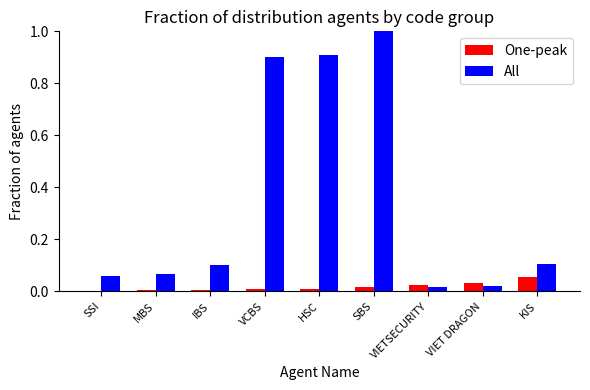

What position from the left is MBS?

2